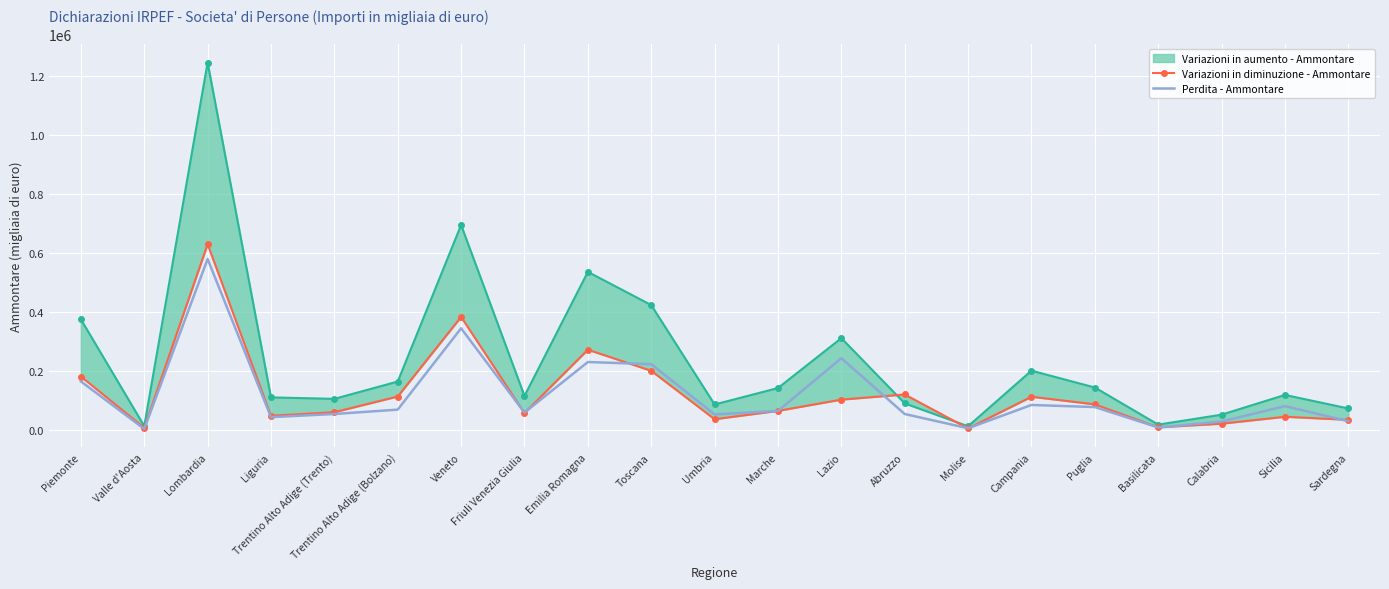

What is the label of the 13th point from the left?

Lazio